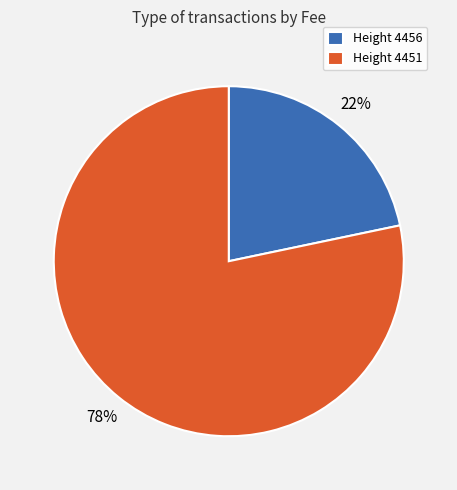

Do Height 4451 and Height 4456 together represent more than half of the pie?

Yes